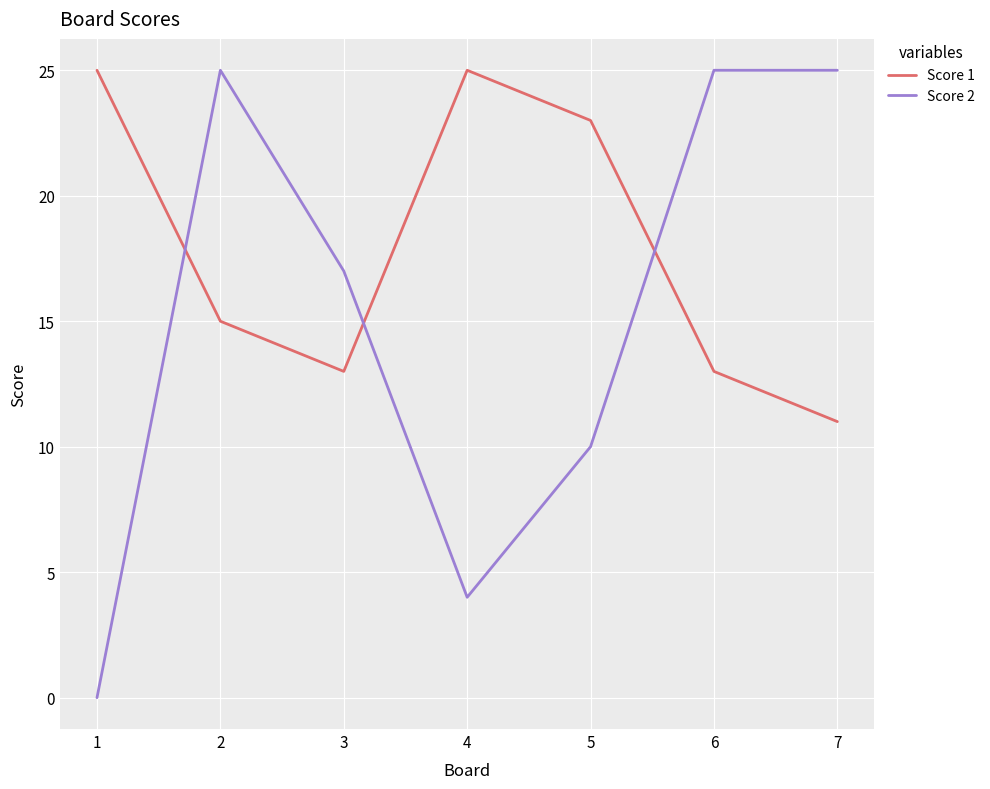

True or false: Score 2 has a value of 42 at 7.

False